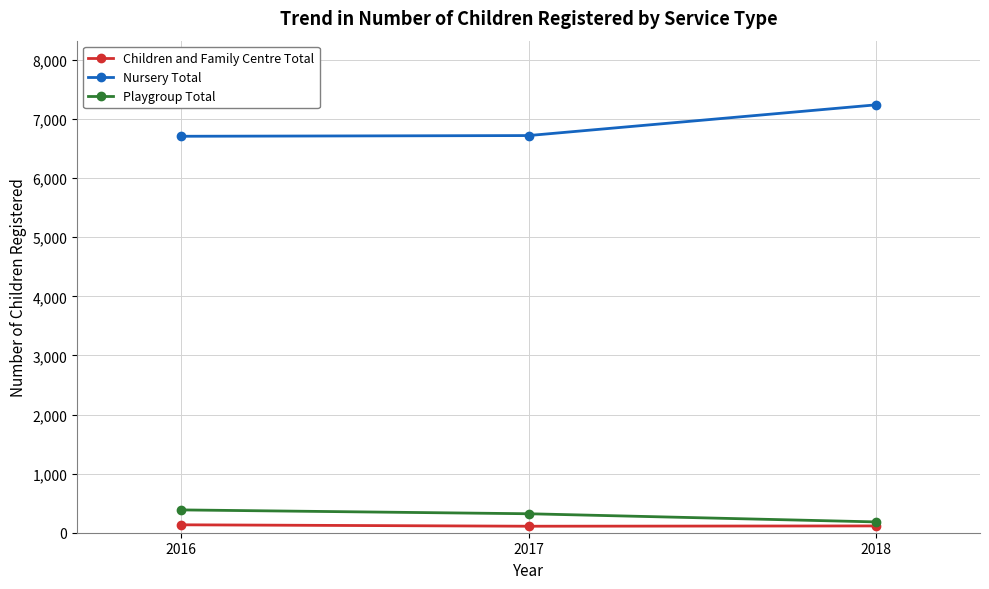

Count the Children and Family Centre Total values in the range 110 to 134.

3